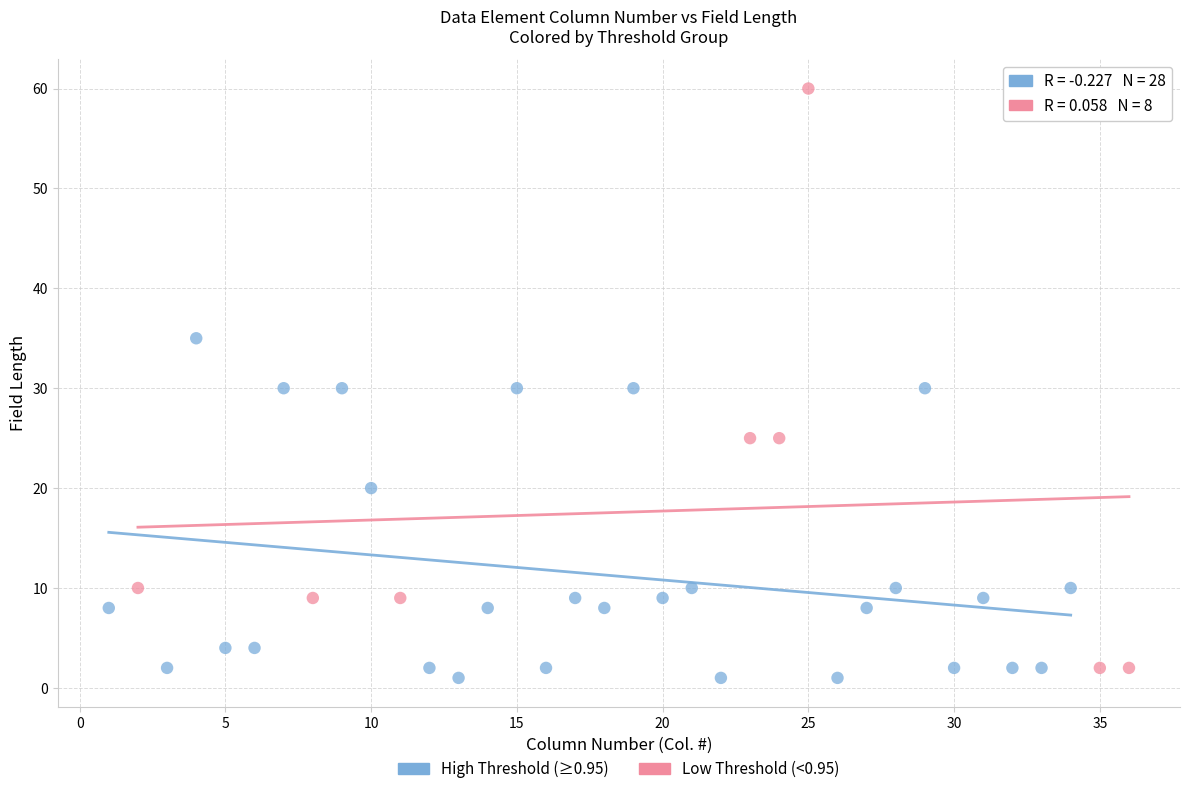

Which series reaches the maximum Y coordinate?

Low Threshold (<0.95)